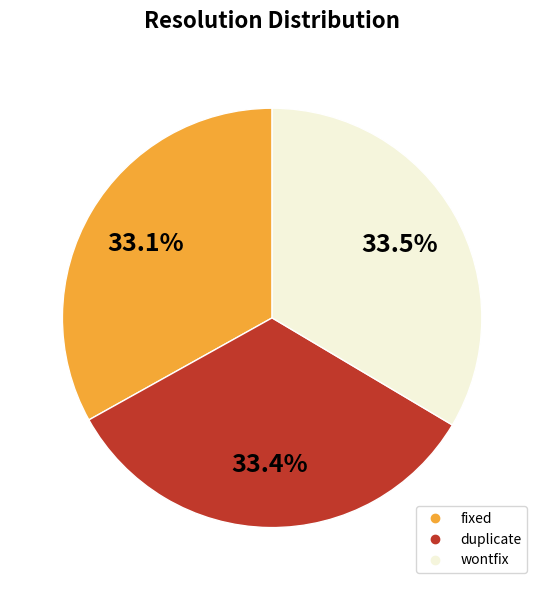

Combined, what portion of the pie is fixed and wontfix?

66.6%